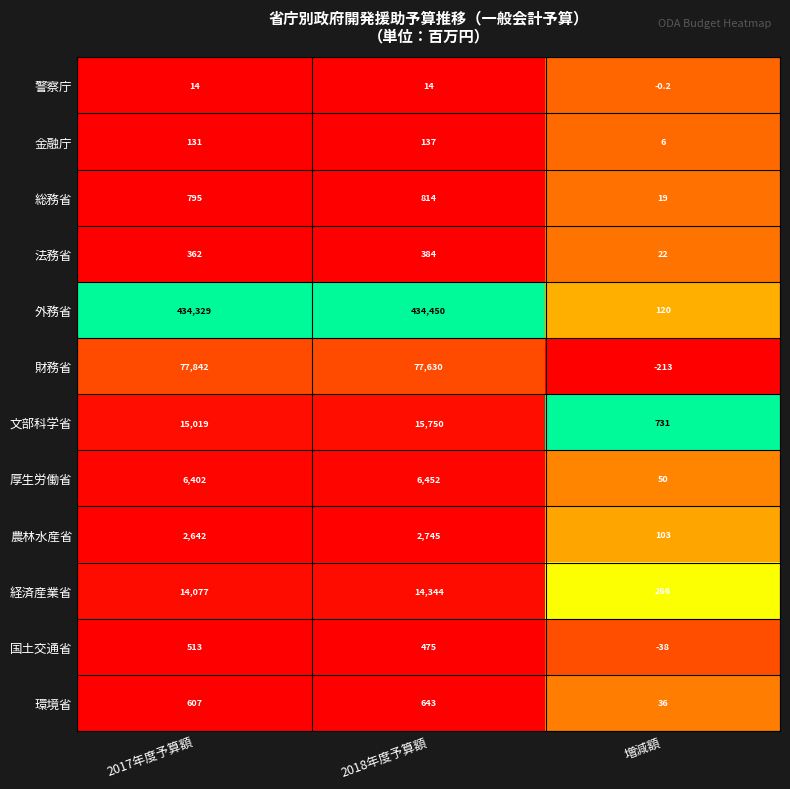

At 2018年度予算額, list the series in order from smallest to largest.

警察庁, 金融庁, 法務省, 国土交通省, 環境省, 総務省, 農林水産省, 厚生労働省, 経済産業省, 文部科学省, 財務省, 外務省